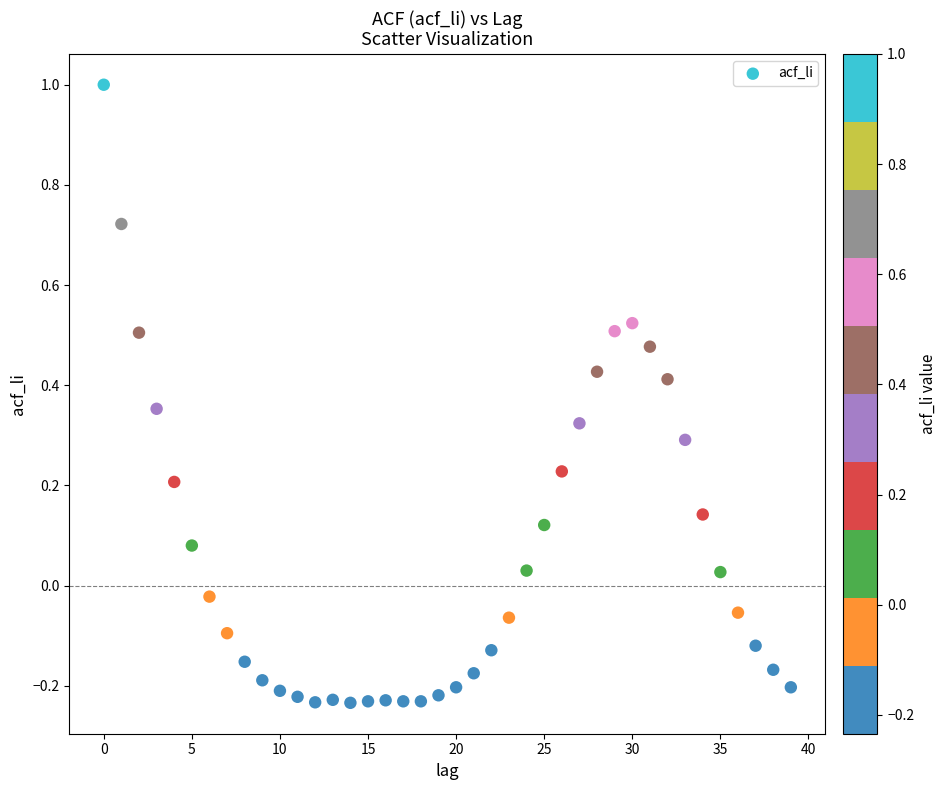

What is the range of Y values (max minus min)?

1.2